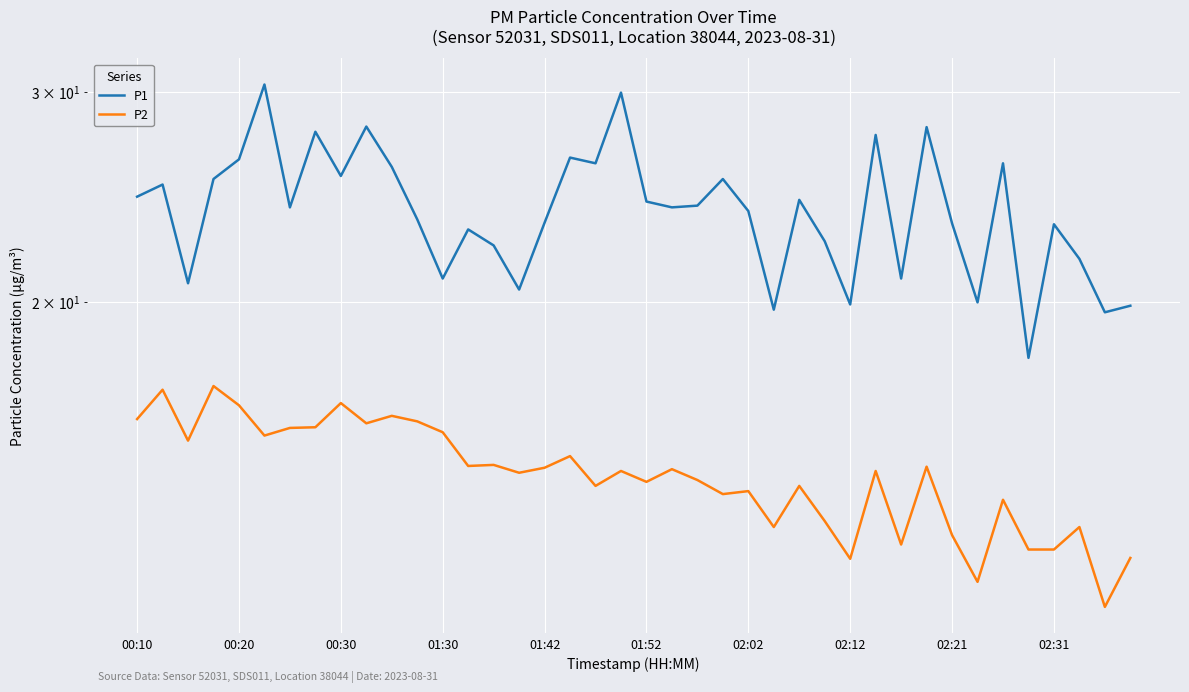

At which label does P1 first exceed 24?

00:10